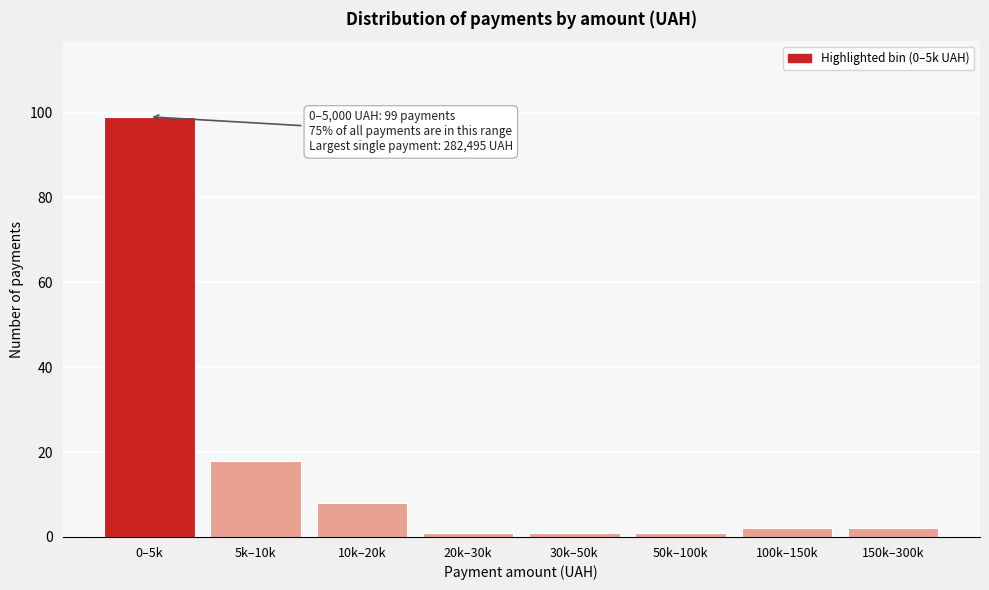

Reading left to right, extract all data points from this chart.

99	18	8	1	1	1	2	2